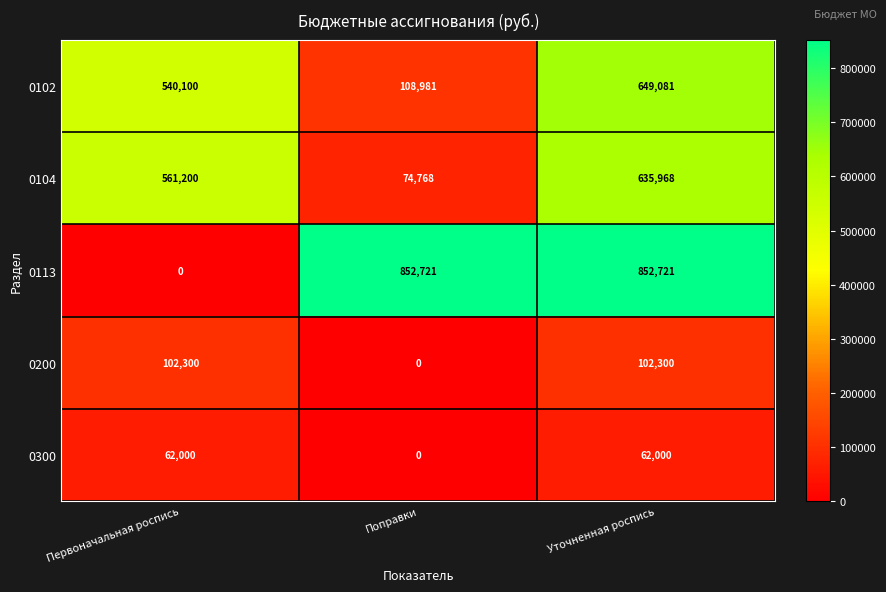

The 0300 series shows 62000 at Уточненная роспись. True or false?

True